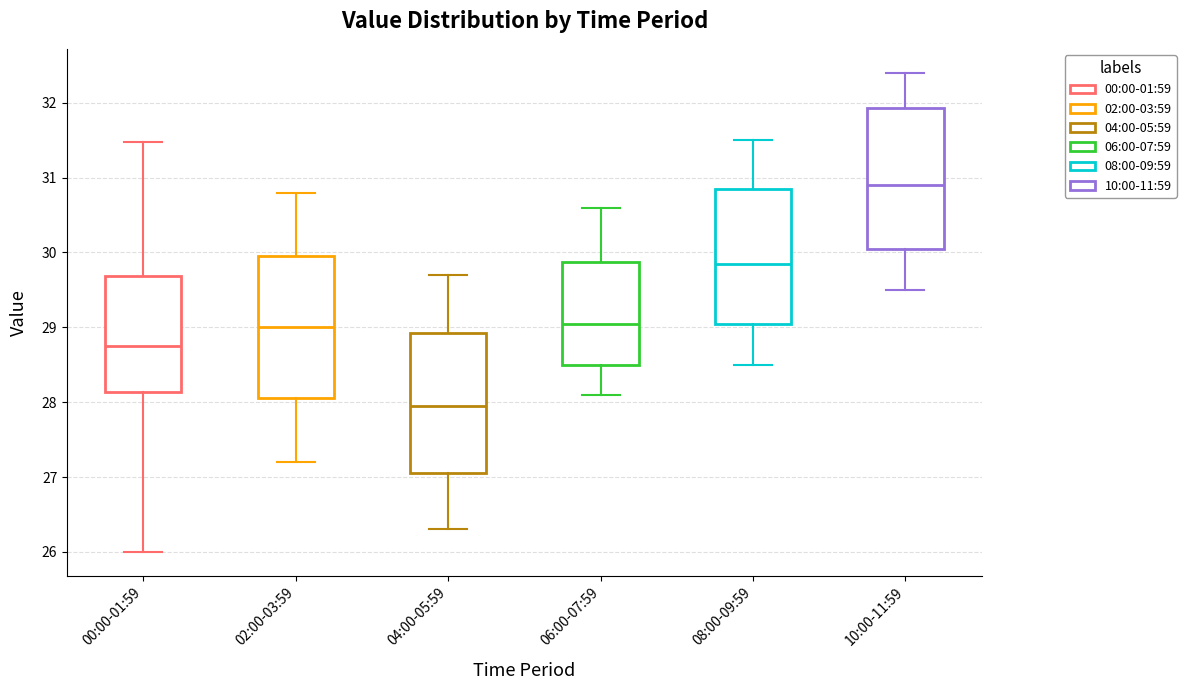

Reading left to right, read every box against the y-axis: the position of its median line, the range the box covers, and the ends of its whiskers. The values are not printed on the chart, so give them approximately, as read against the axis.

00:00-01:59: median 28.8, box 28.1 to 29.7, whiskers 26.0 to 31.5
02:00-03:59: median 29.0, box 28.1 to 30.0, whiskers 27.2 to 30.8
04:00-05:59: median 28.0, box 27.1 to 28.9, whiskers 26.3 to 29.7
06:00-07:59: median 29.1, box 28.5 to 29.9, whiskers 28.1 to 30.6
08:00-09:59: median 29.9, box 29.1 to 30.9, whiskers 28.5 to 31.5
10:00-11:59: median 30.9, box 30.1 to 31.9, whiskers 29.5 to 32.4